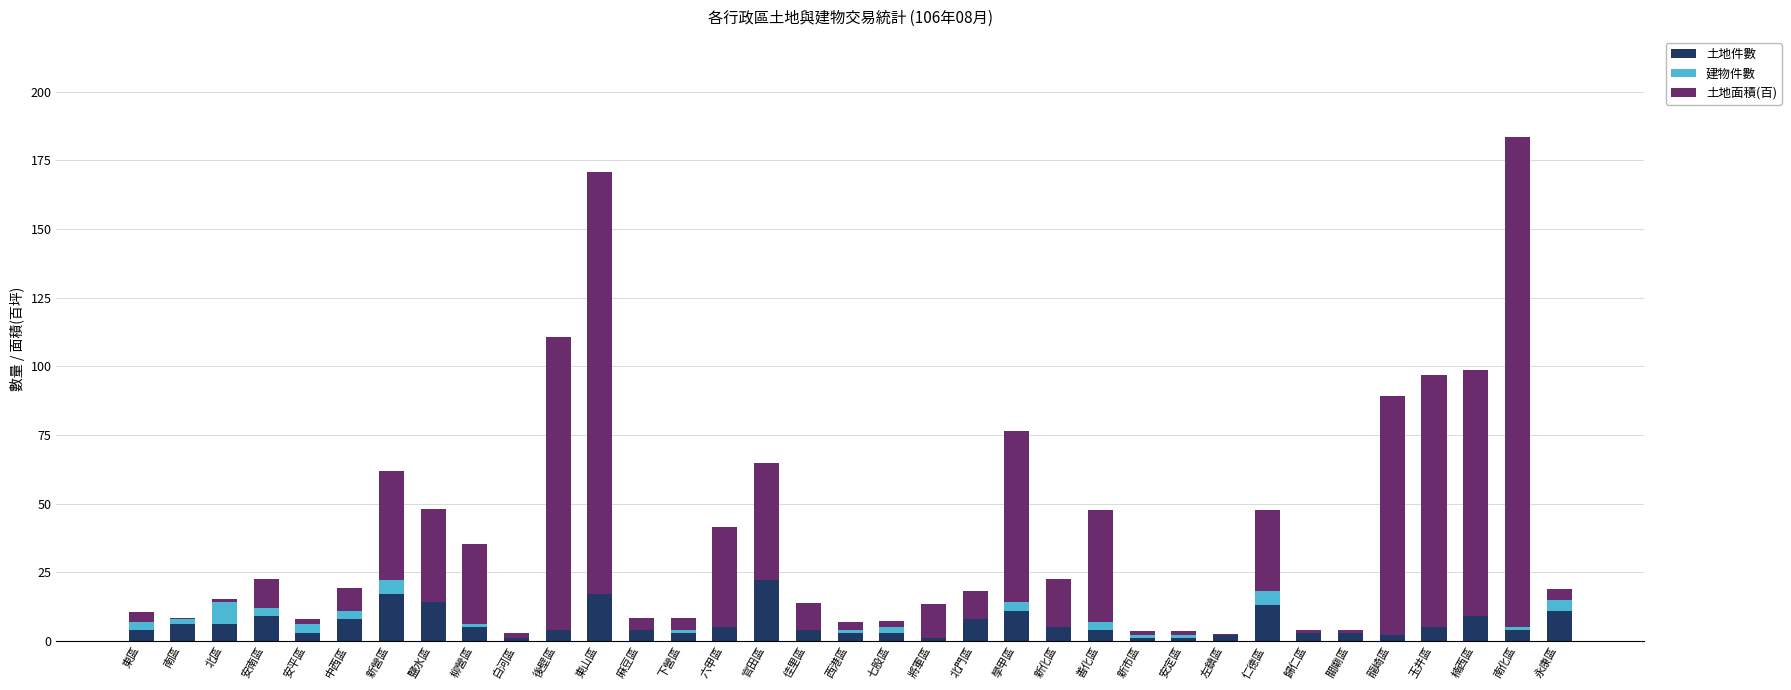

Read the 土地件數 value at 北門區.

8.0